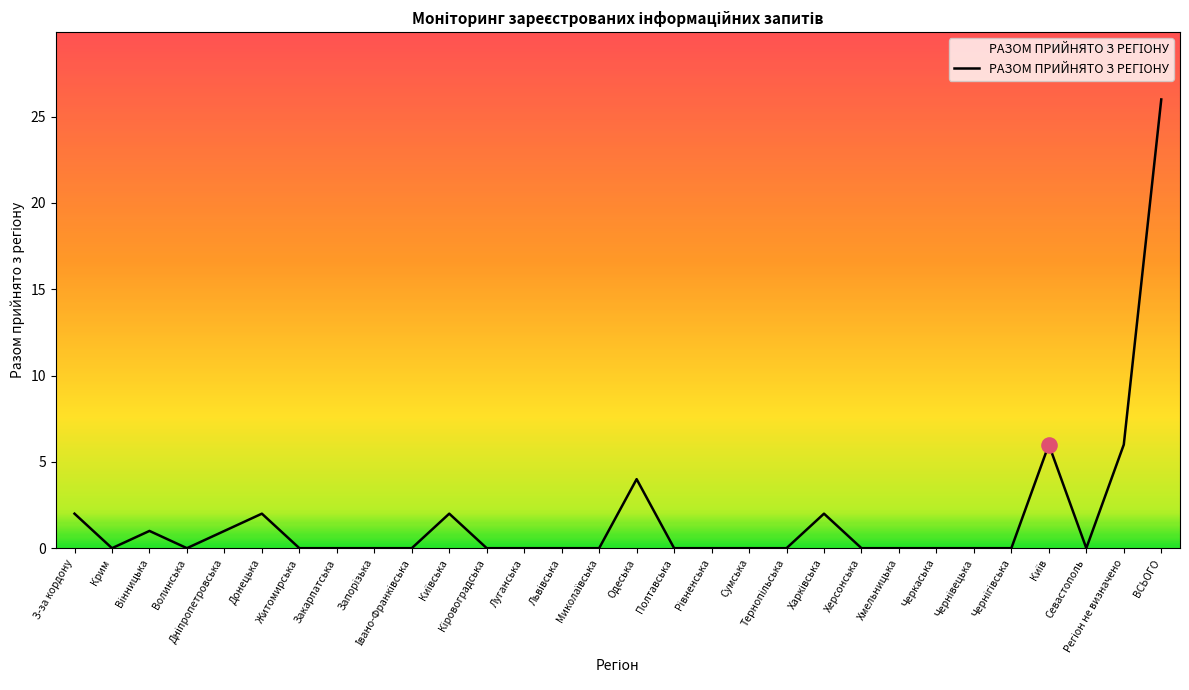

What is the maximum value shown in the chart?

26